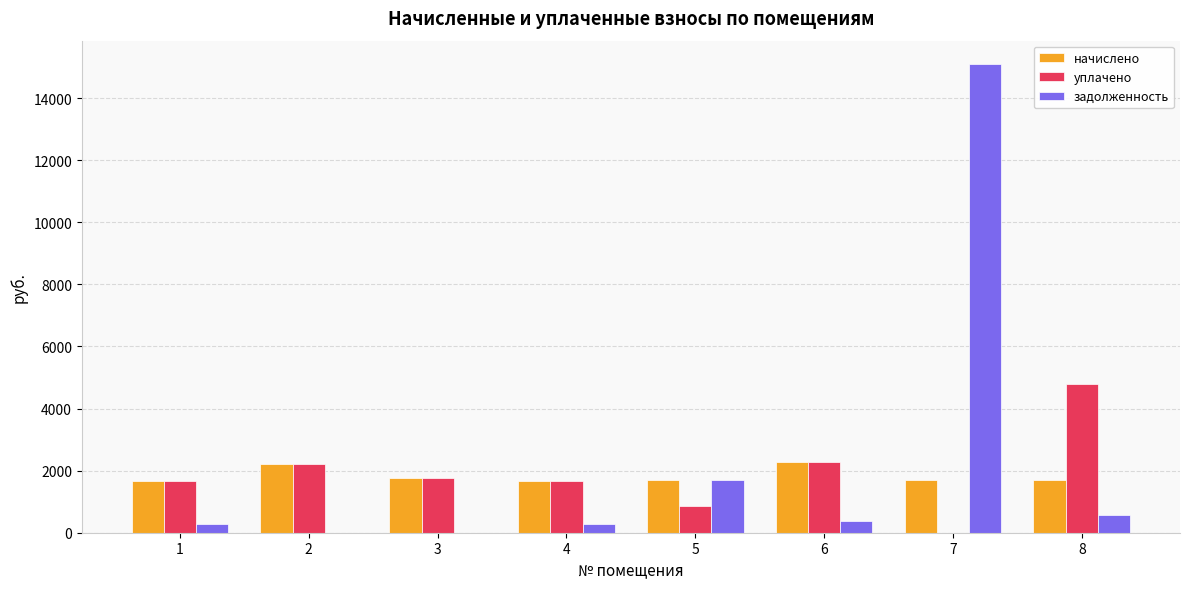

At which category is the sum across all series the highest?

7